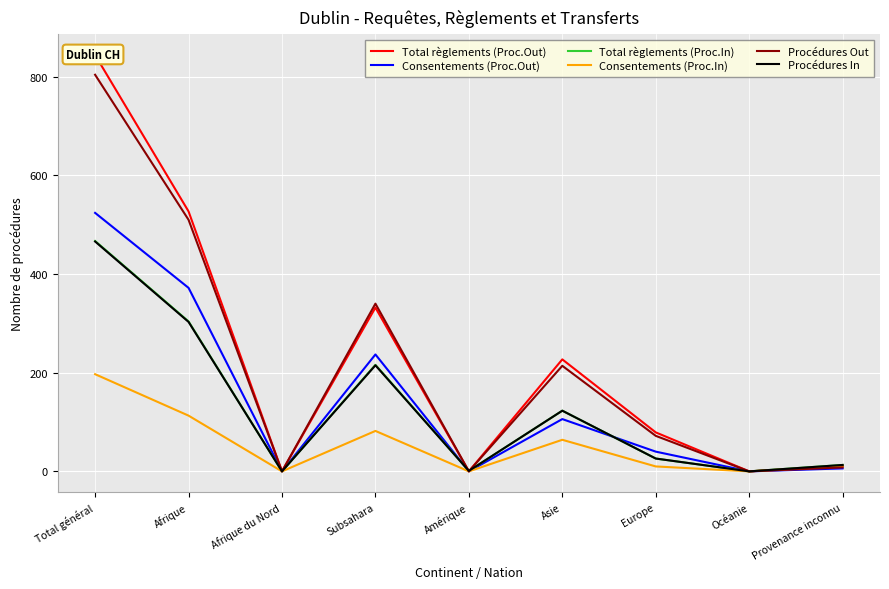

Rank the categories by Consentements (Proc.In) value from lowest to highest.

Afrique du Nord, Amérique, Océanie, Europe, Provenance inconnu, Asie, Subsahara, Afrique, Total général